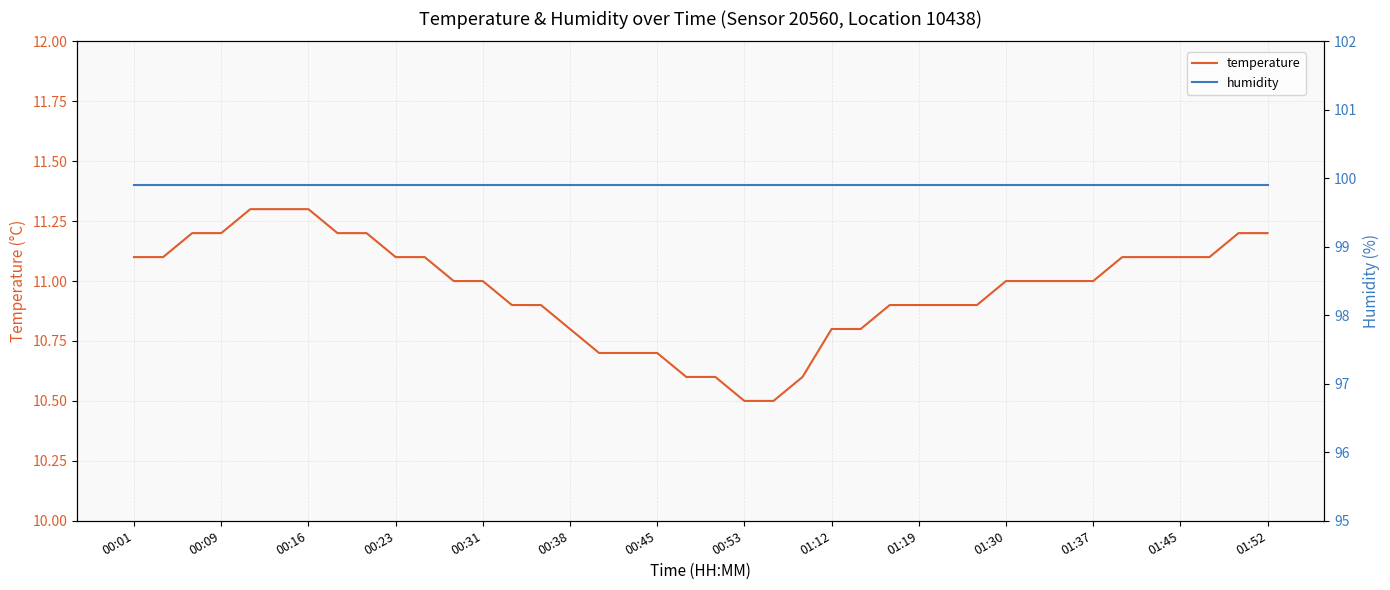

Which series has the largest total across all categories?

humidity